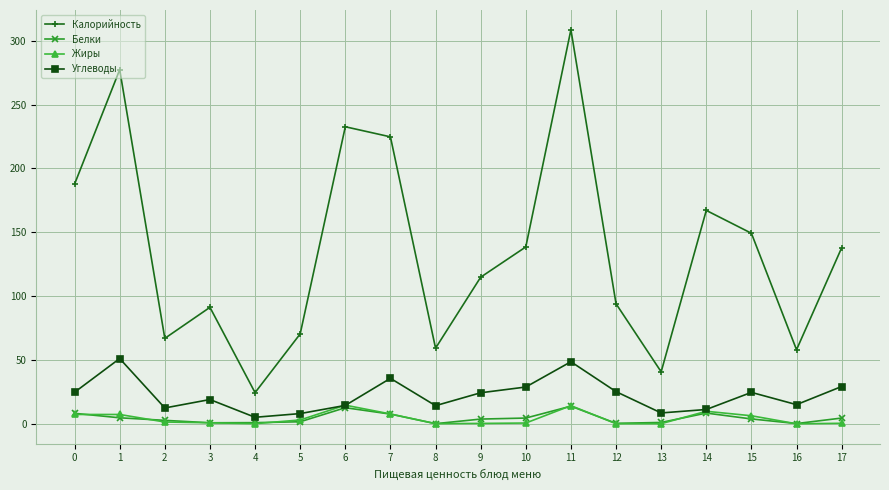

Read the Углеводы value at 14.

11.2